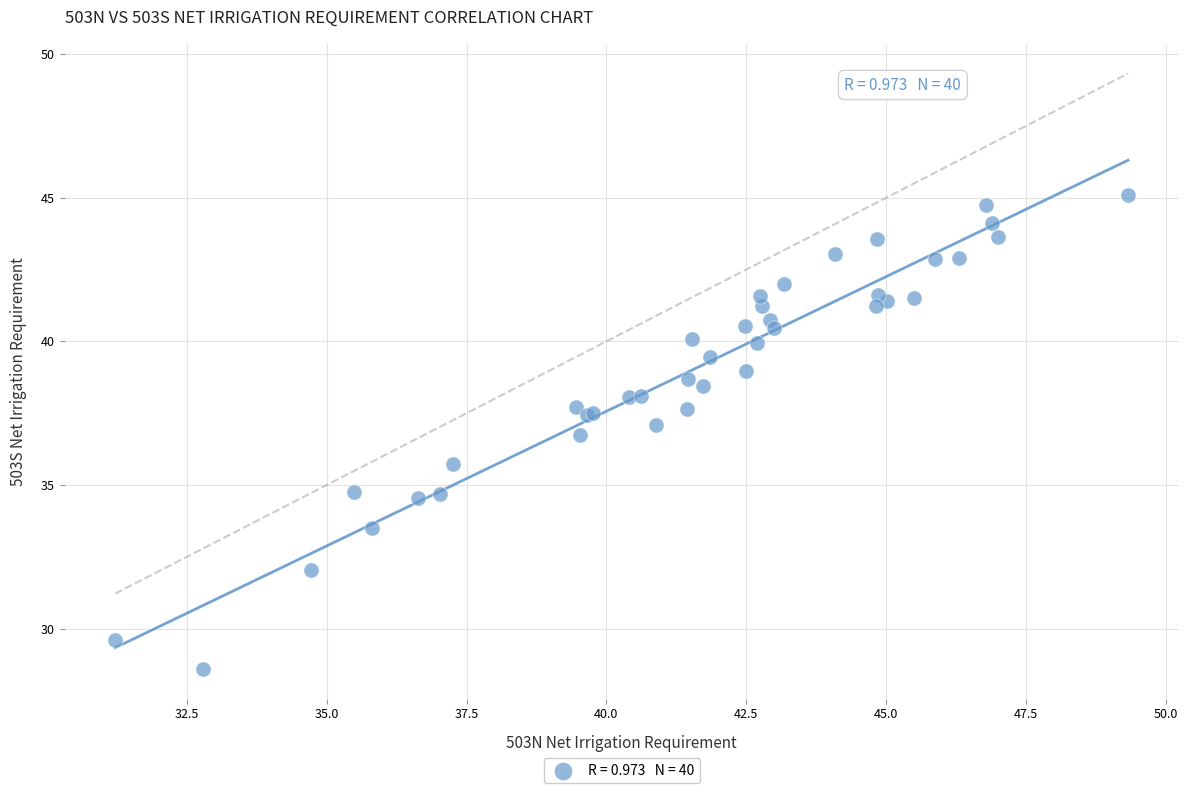

What Y value in the scatter plot is closest to 36?

35.7